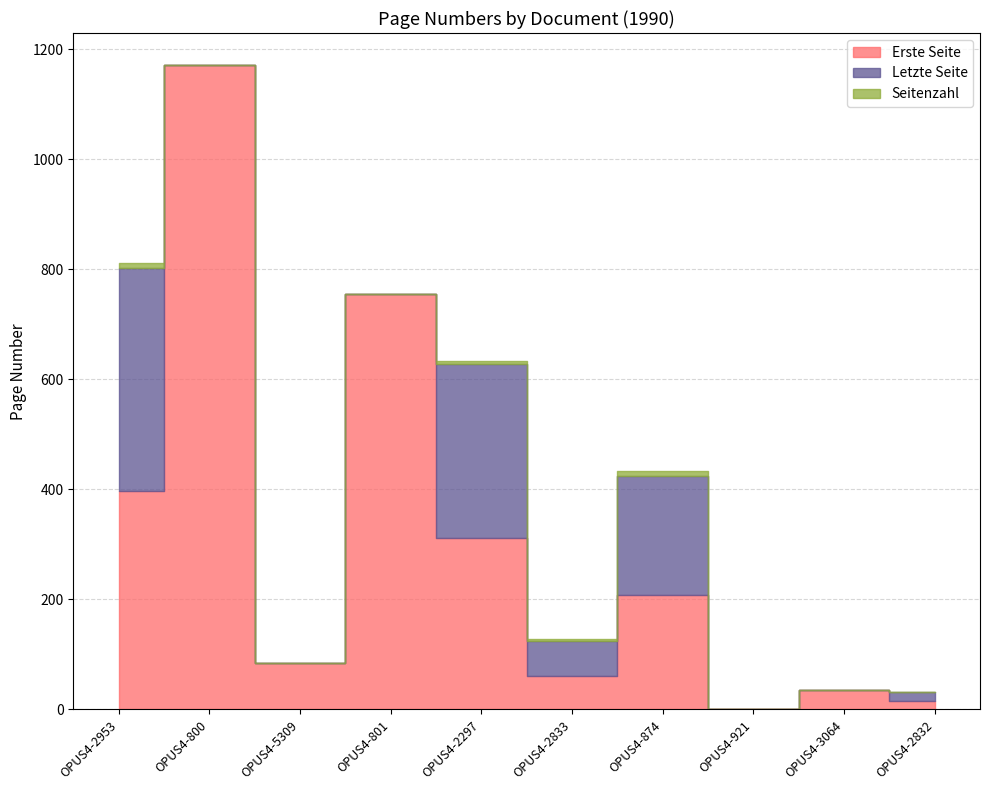

At which category is the sum across all series the highest?

OPUS4-800